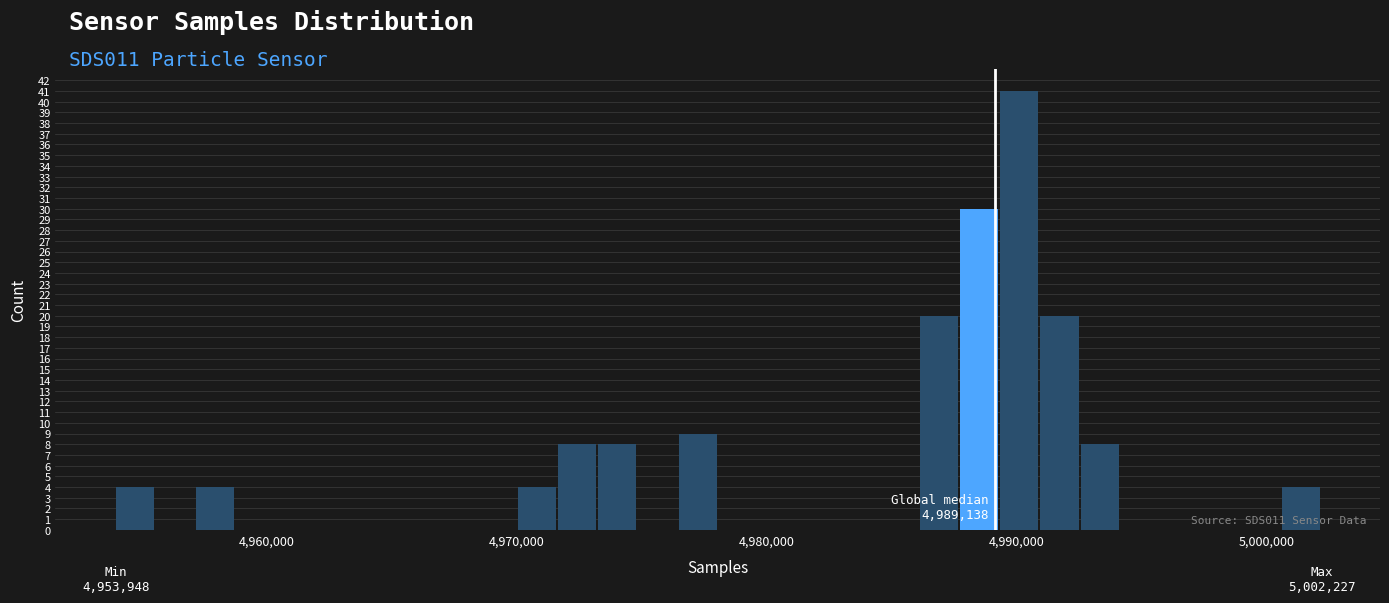

Around what value on the x-axis is the tallest bar? Give the approximate position of its centre, as read against the axis.

4990000